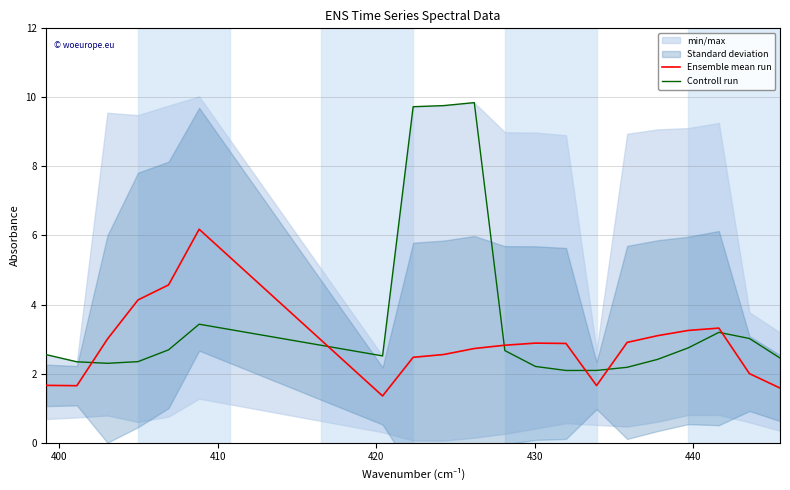

Reading left to right, transcribe all the data shown in this chart.

Ensemble mean run: 1.7	1.6	3.0	4.1	4.6	6.2	1.4	2.5	2.6	2.7	2.8	2.9	2.9	1.7	2.9	3.1	3.2	3.3	2.0	1.6
Controll run: 2.5	2.3	2.3	2.3	2.7	3.4	2.5	9.7	9.8	9.8	2.7	2.2	2.1	2.1	2.2	2.4	2.7	3.2	3.0	2.5